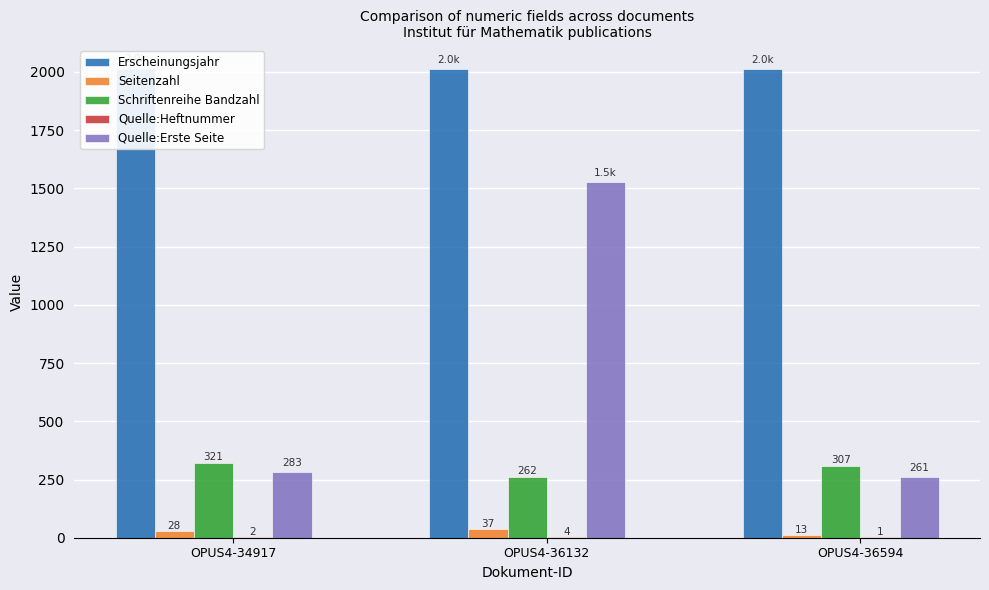

The Quelle:Heftnummer series shows 4 at OPUS4-36132. True or false?

True